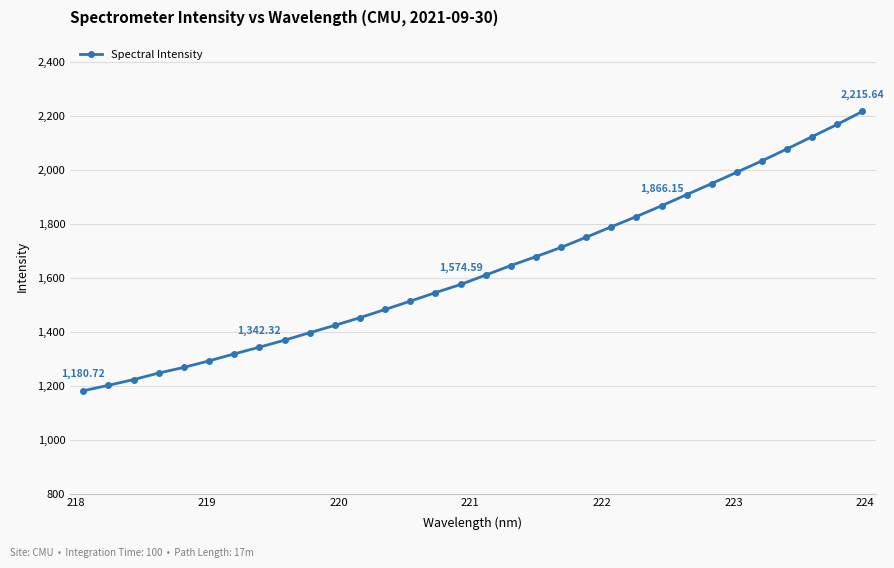

What is the difference between the maximum and minimum values?

1034.9